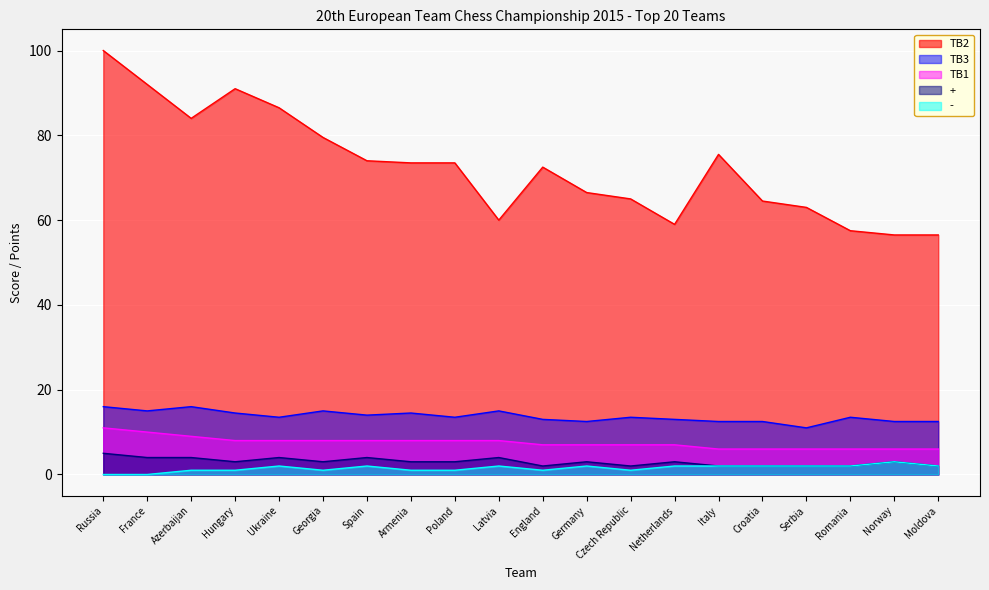

Which series has the widest spread of values?

TB2